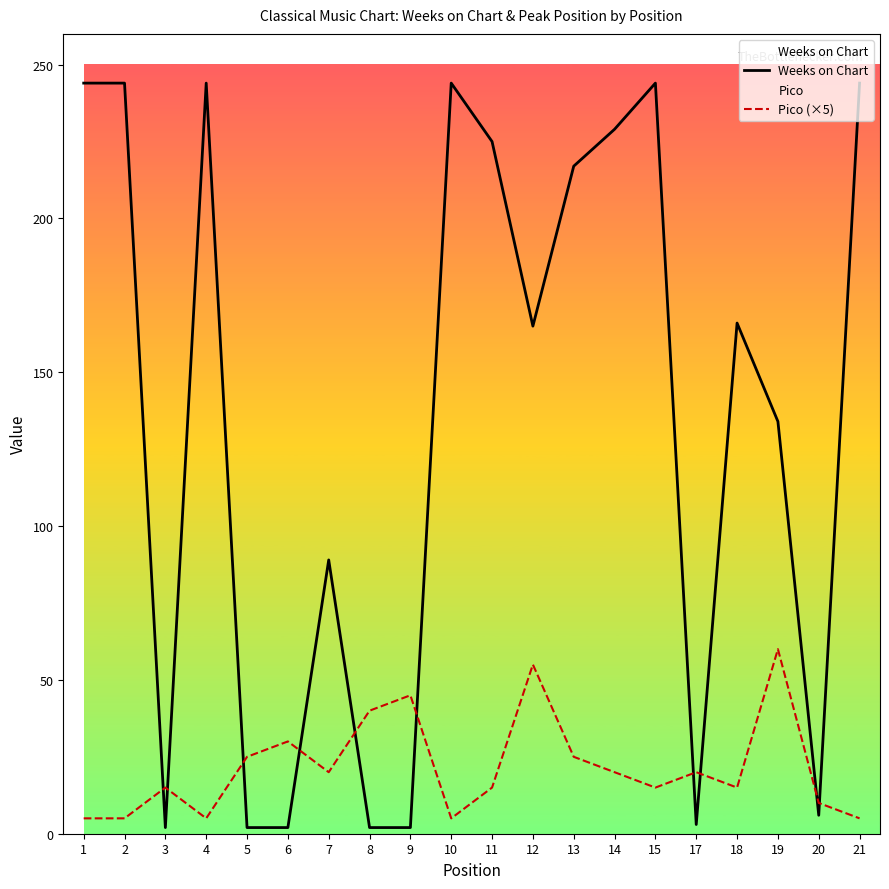

Which series has the largest total across all categories?

Weeks on Chart